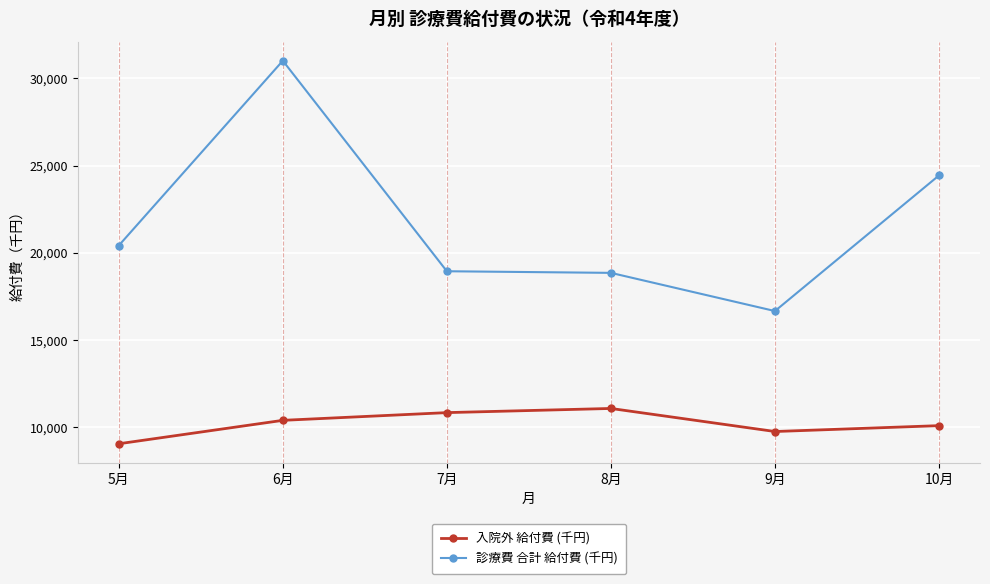

True or false: 入院外 給付費 (千円) and 診療費 合計 給付費 (千円) cross at least once.

False